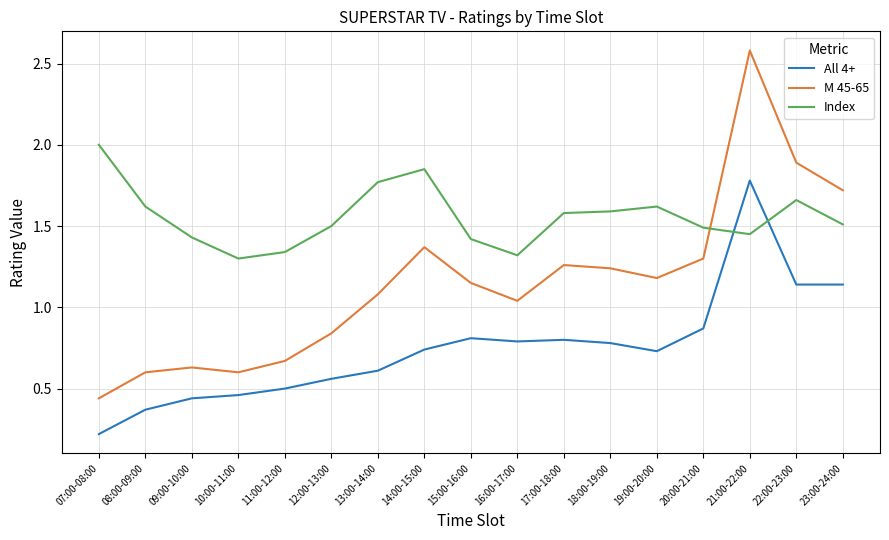

What is the total value across all series at 21:00-22:00?

5.8